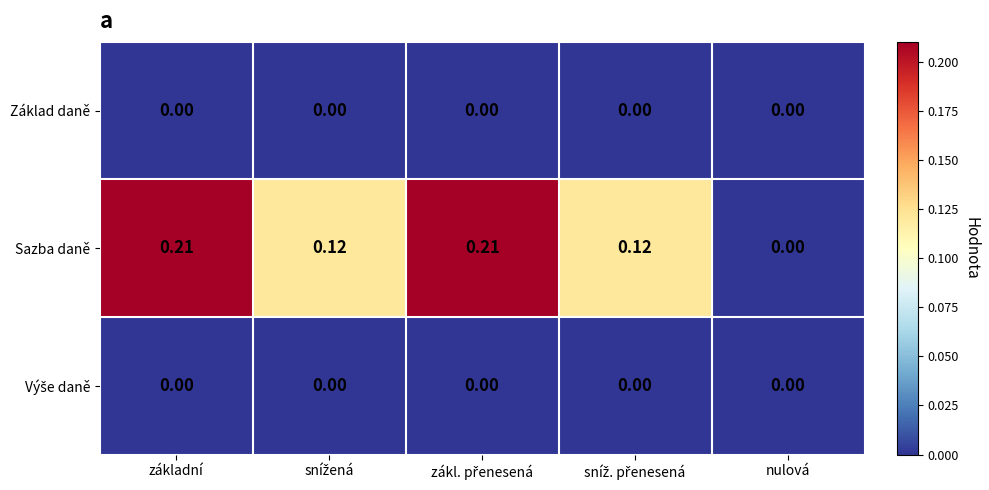

Which series has the widest spread of values?

Sazba daně